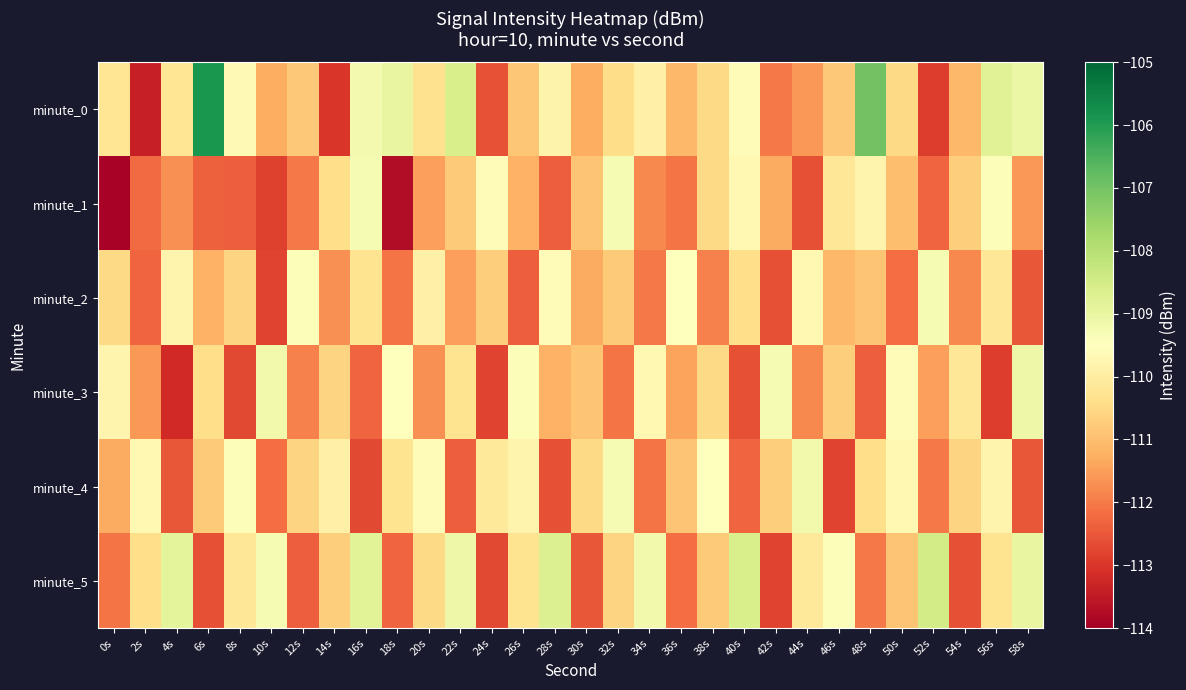

Reading left to right, transcribe all the data shown in this chart.

minute_0: 0s=-110.2	2s=-113.4	4s=-110.2	6s=-105.9	8s=-109.7	10s=-111.3	12s=-110.8	14s=-113.0	16s=-109.2	18s=-109.0	20s=-110.3	22s=-108.6	24s=-112.6	26s=-110.8	28s=-109.8	30s=-111.3	32s=-110.4	34s=-109.9	36s=-111.1	38s=-110.5	40s=-109.6	42s=-112.0	44s=-111.6	46s=-110.8	48s=-107.0	50s=-110.5	52s=-112.9	54s=-111.1	56s=-108.8	58s=-109.1
minute_1: 0s=-113.9	2s=-112.2	4s=-111.7	6s=-112.3	8s=-112.4	10s=-112.8	12s=-112.0	14s=-110.4	16s=-109.3	18s=-113.7	20s=-111.5	22s=-110.8	24s=-109.6	26s=-111.2	28s=-112.4	30s=-110.9	32s=-109.3	34s=-111.8	36s=-112.1	38s=-110.5	40s=-109.7	42s=-111.3	44s=-112.6	46s=-110.2	48s=-109.8	50s=-111.0	52s=-112.3	54s=-110.7	56s=-109.4	58s=-111.6
minute_2: 0s=-110.5	2s=-112.3	4s=-109.8	6s=-111.2	8s=-110.6	10s=-112.8	12s=-109.4	14s=-111.7	16s=-110.3	18s=-112.1	20s=-109.9	22s=-111.5	24s=-110.7	26s=-112.4	28s=-109.6	30s=-111.3	32s=-110.8	34s=-112.0	36s=-109.5	38s=-111.9	40s=-110.4	42s=-112.6	44s=-109.7	46s=-111.1	48s=-110.9	50s=-112.2	52s=-109.3	54s=-111.8	56s=-110.2	58s=-112.5
minute_3: 0s=-109.8	2s=-111.6	4s=-113.2	6s=-110.4	8s=-112.7	10s=-109.2	12s=-111.9	14s=-110.6	16s=-112.3	18s=-109.5	20s=-111.7	22s=-110.3	24s=-112.8	26s=-109.4	28s=-111.2	30s=-110.9	32s=-112.1	34s=-109.7	36s=-111.4	38s=-110.5	40s=-112.6	42s=-109.3	44s=-111.8	46s=-110.7	48s=-112.4	50s=-109.6	52s=-111.5	54s=-110.2	56s=-112.9	58s=-109.1
minute_4: 0s=-111.3	2s=-109.7	4s=-112.5	6s=-110.8	8s=-109.4	10s=-112.2	12s=-110.6	14s=-109.9	16s=-112.7	18s=-110.3	20s=-109.6	22s=-112.4	24s=-110.1	26s=-109.8	28s=-112.6	30s=-110.5	32s=-109.3	34s=-112.1	36s=-110.9	38s=-109.5	40s=-112.3	42s=-110.7	44s=-109.2	46s=-112.8	48s=-110.4	50s=-109.7	52s=-112.0	54s=-110.6	56s=-109.8	58s=-112.5
minute_5: 0s=-112.1	2s=-110.4	4s=-108.9	6s=-112.6	8s=-110.2	10s=-109.3	12s=-112.4	14s=-110.7	16s=-108.8	18s=-112.3	20s=-110.5	22s=-109.1	24s=-112.7	26s=-110.3	28s=-108.7	30s=-112.5	32s=-110.6	34s=-109.2	36s=-112.2	38s=-110.8	40s=-108.6	42s=-112.8	44s=-110.1	46s=-109.4	48s=-112.0	50s=-110.9	52s=-108.5	54s=-112.6	56s=-110.3	58s=-109.0